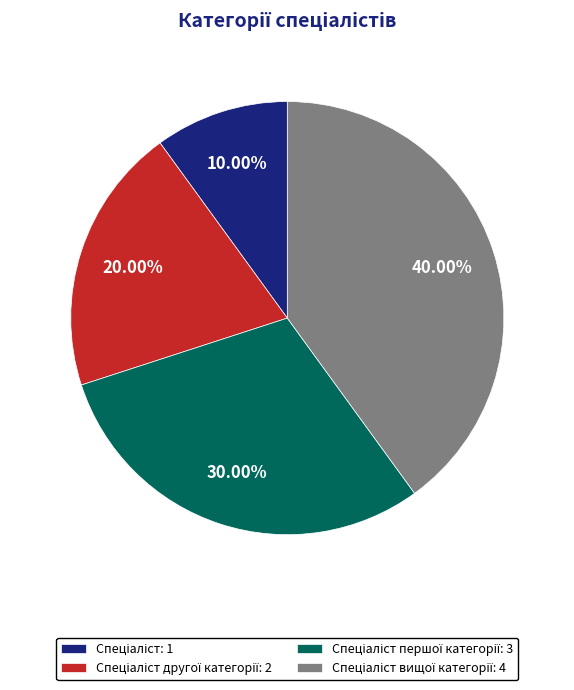

To the nearest percent, what is the average slice percentage?

25%